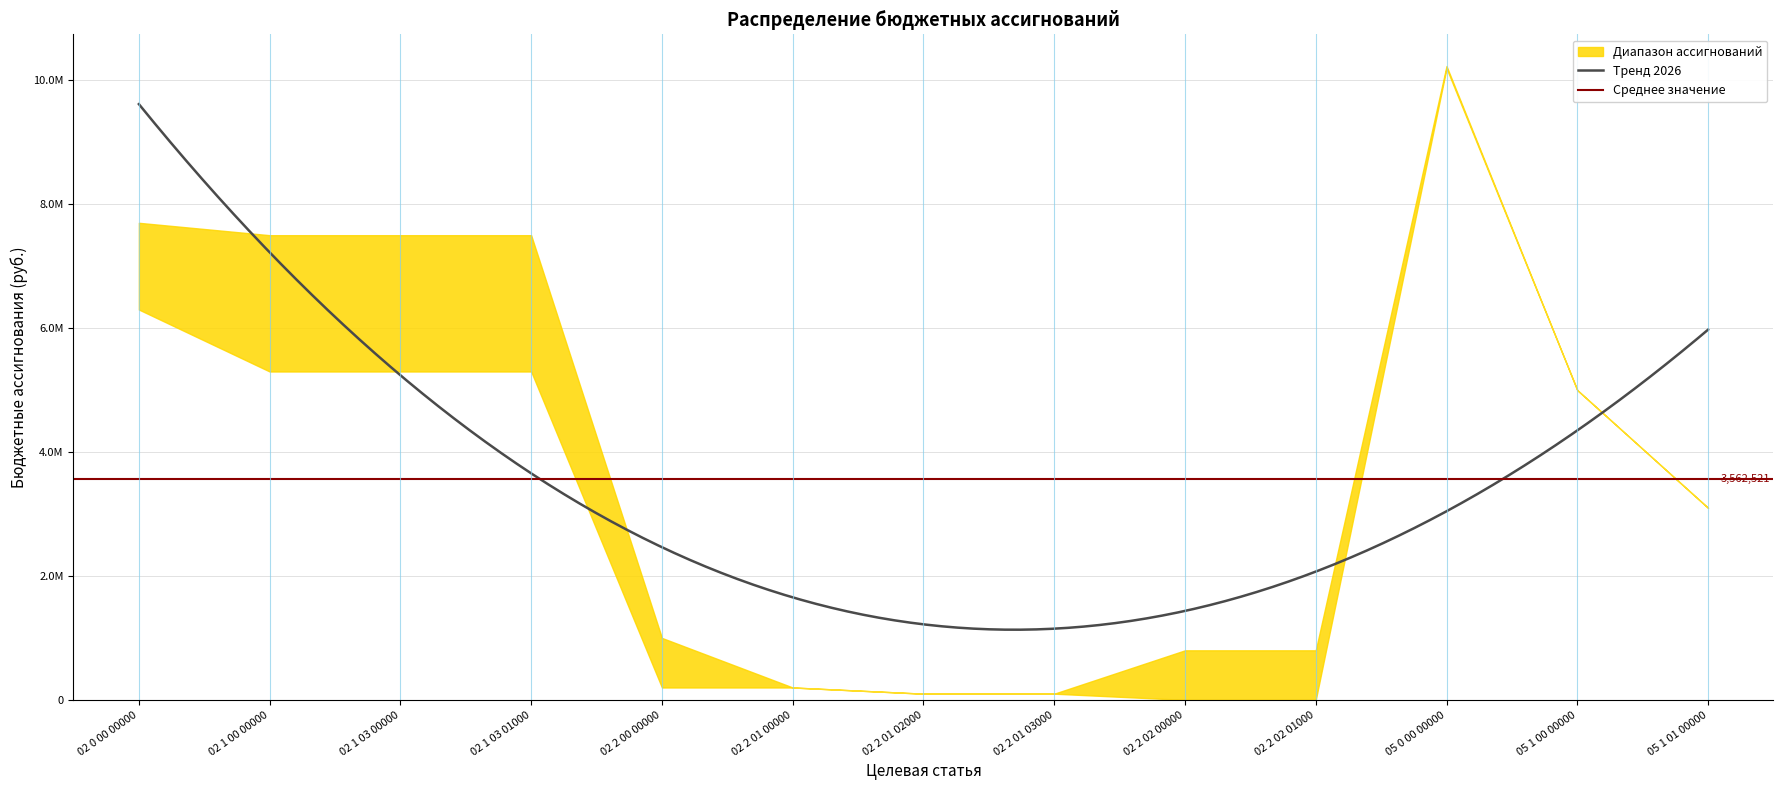

What is the sum of the Бюджетные ассигнования на 2026 год values at 02 1 03 01000 and 02 2 01 03000?

7600000.0